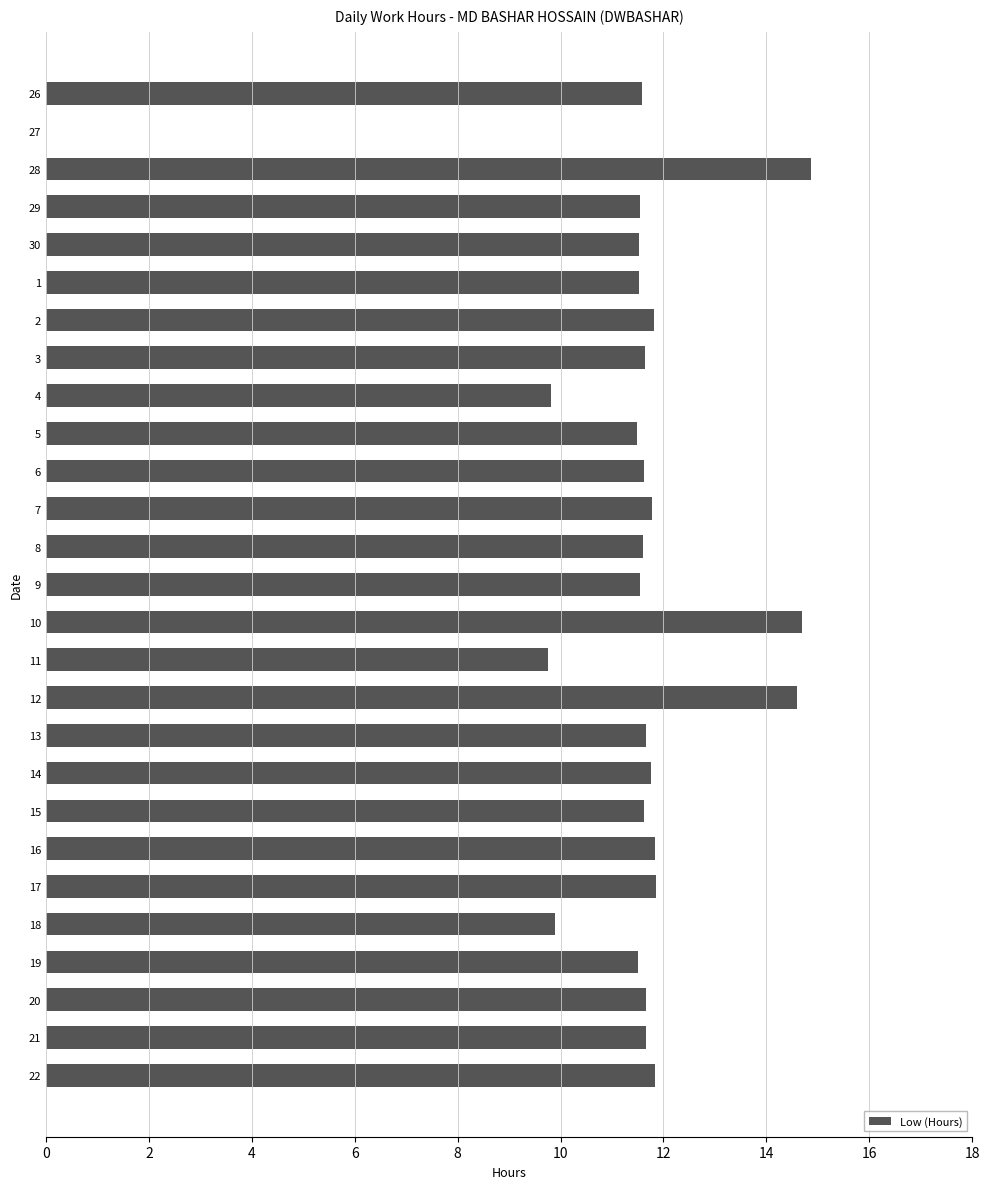

What is the approximate value at 12?

14.6